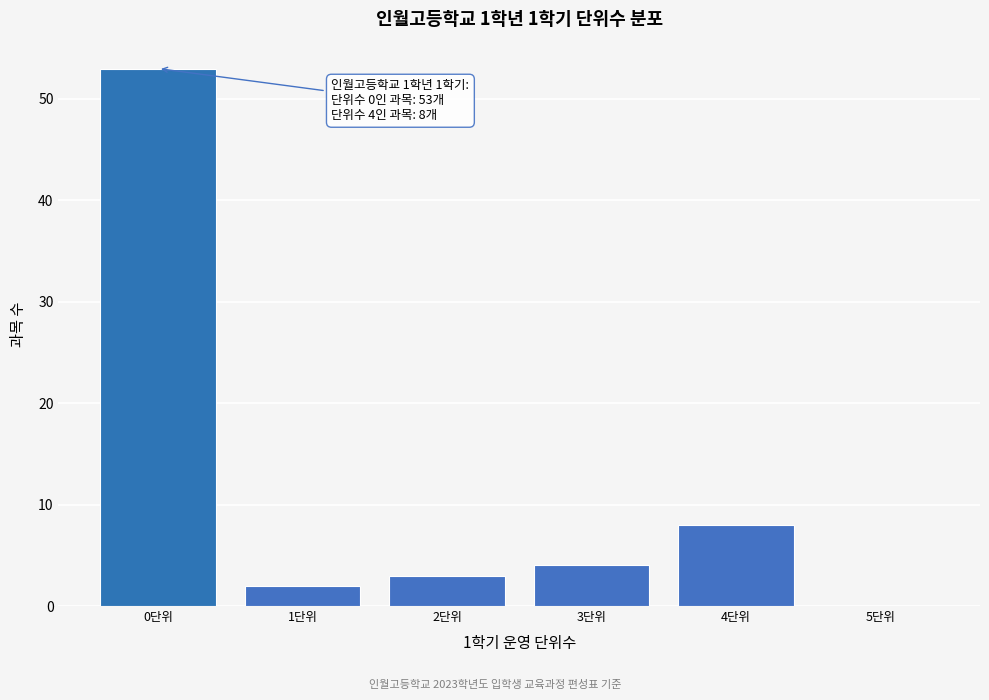

Reading left to right, transcribe all the data shown in this chart.

0단위=53	1단위=2	2단위=3	3단위=4	4단위=8	5단위=0